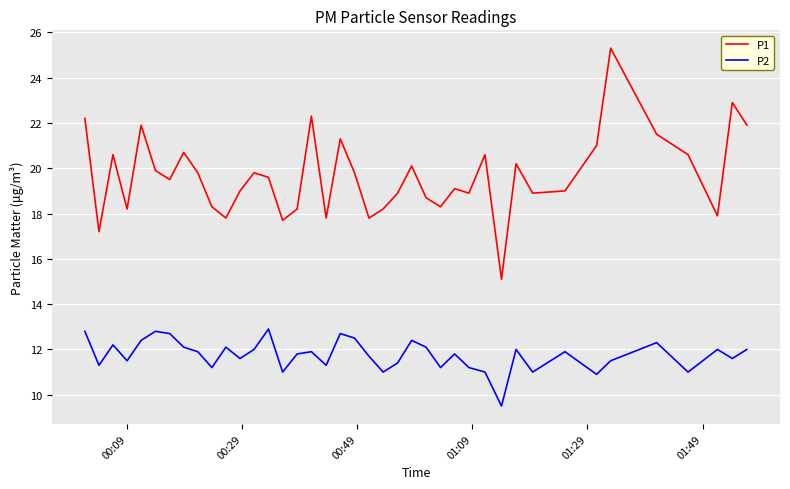

Rank the series by their average value, from lowest to highest.

P2, P1